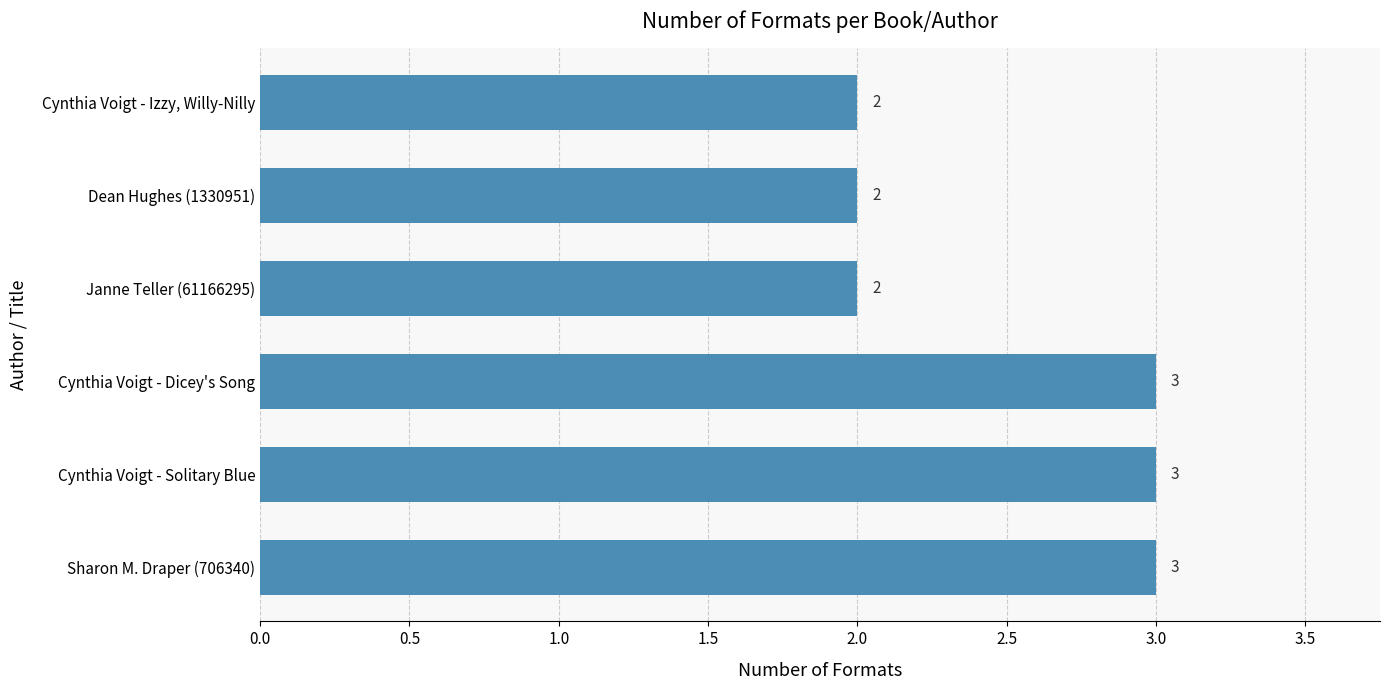

How many series are shown in this chart?

1